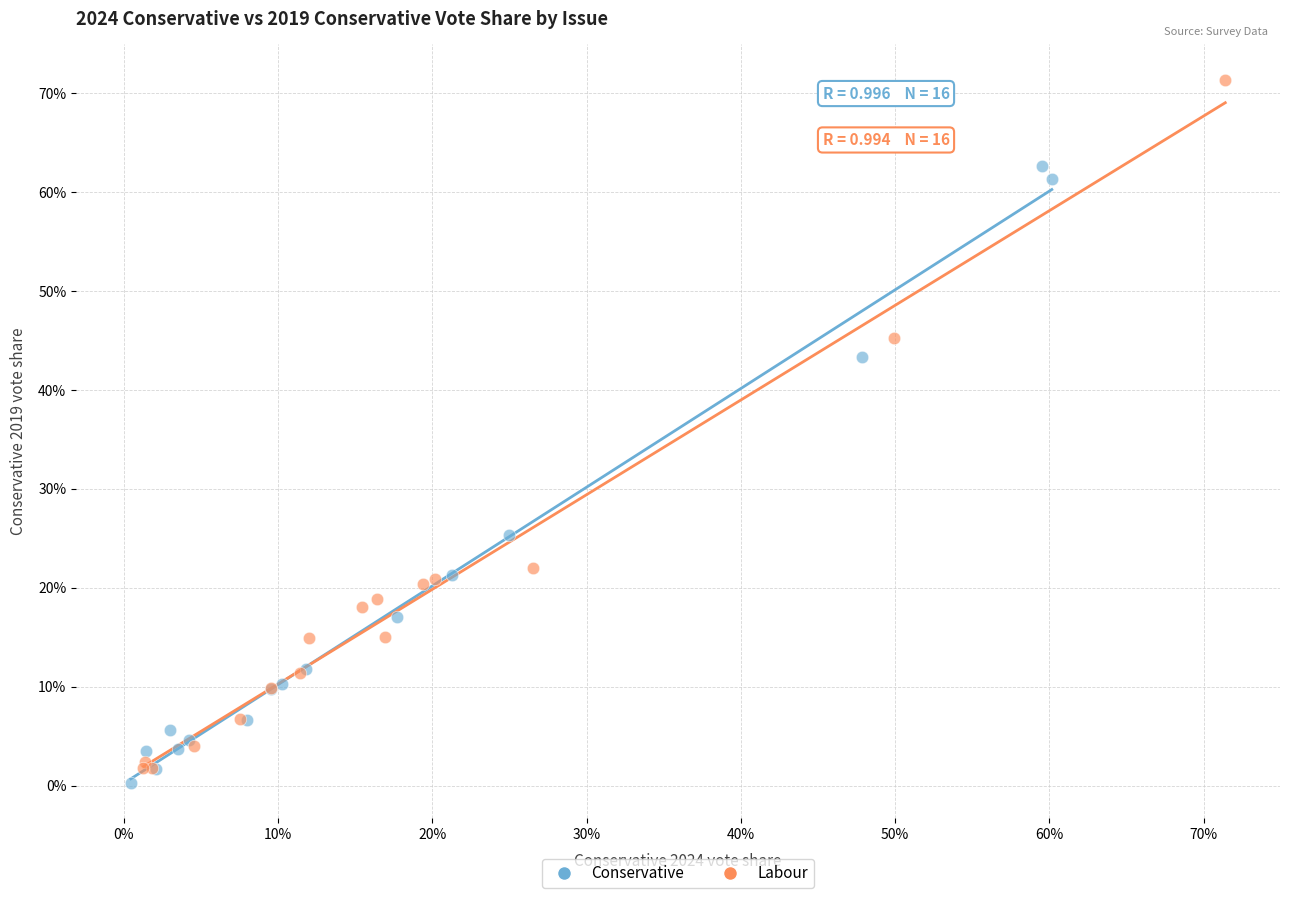

Which series reaches the minimum Y coordinate?

Conservative